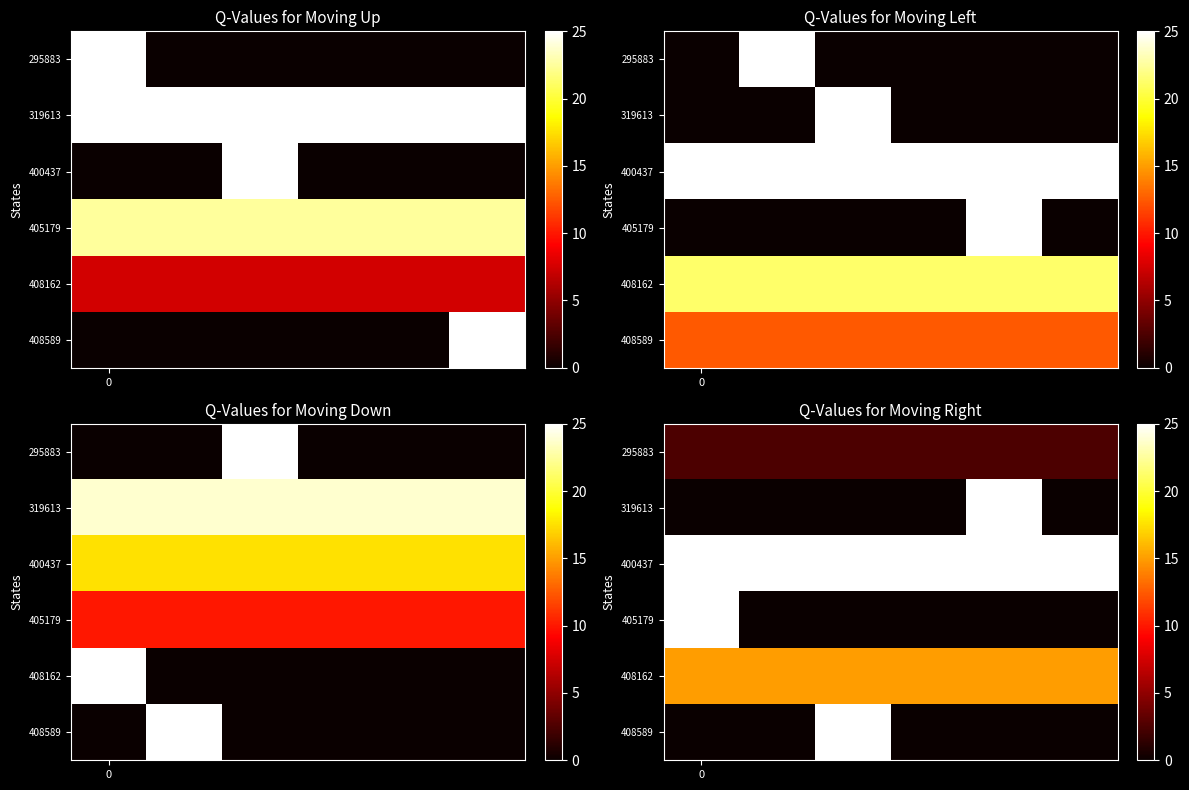

Rank the series by their maximum value, from lowest to highest.

295883, 408162, 319613, 400437, 405179, 408589